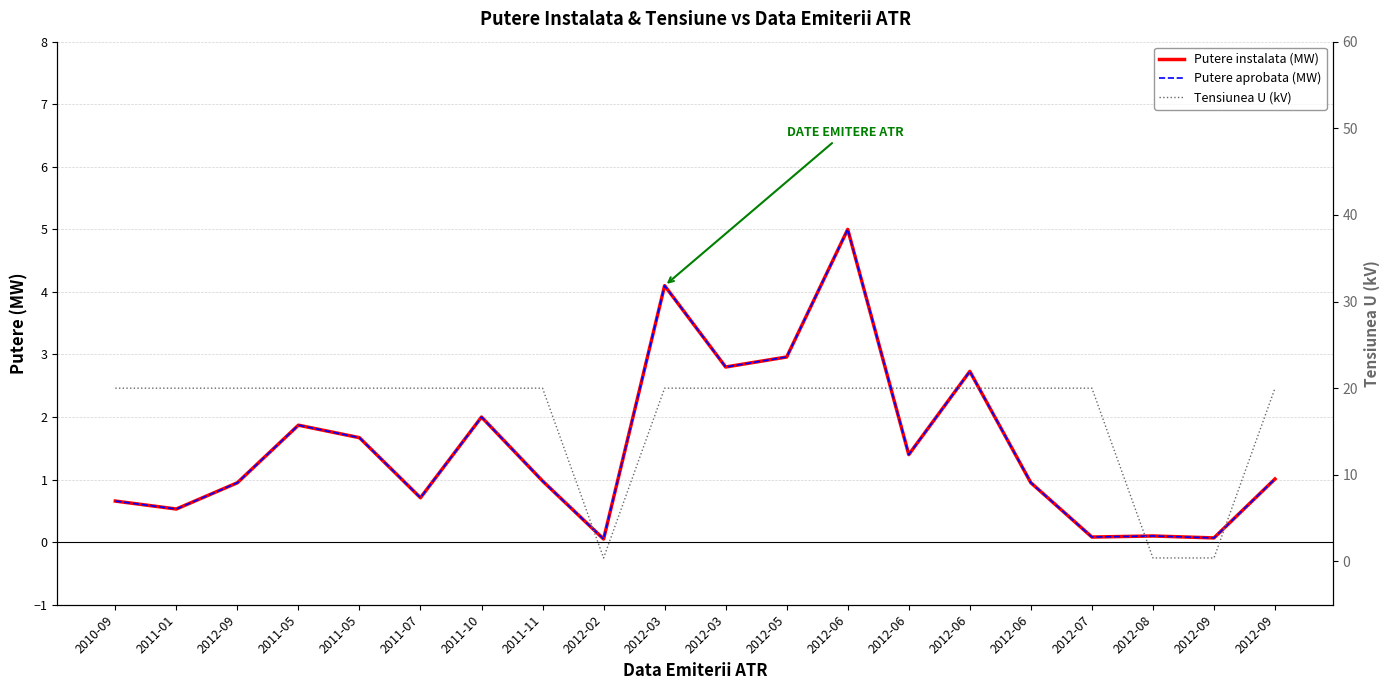

What is the lowest value of the Putere aprobata (MW) series?

0.1